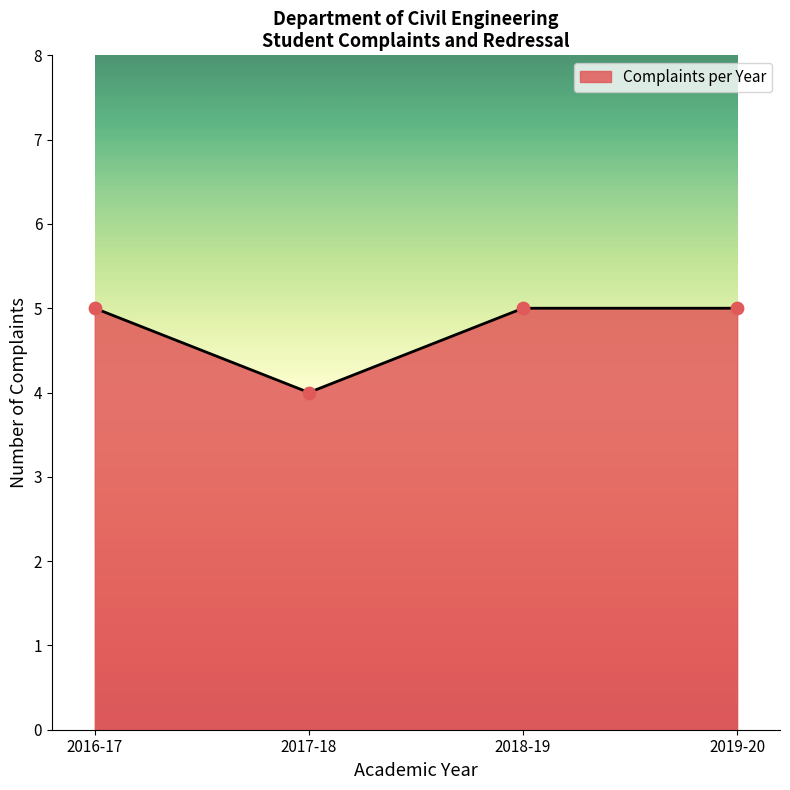

Between 2017-18 and 2016-17, which is larger?

2016-17